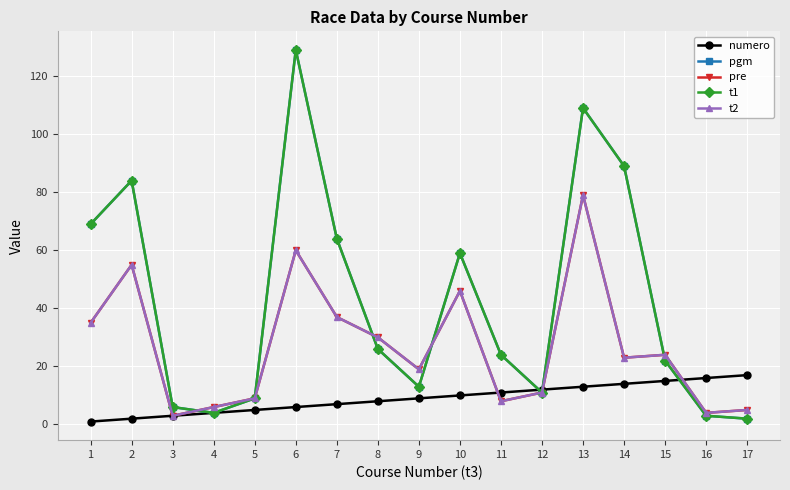

Where do t2 and t1 first cross each other?

3 and 4